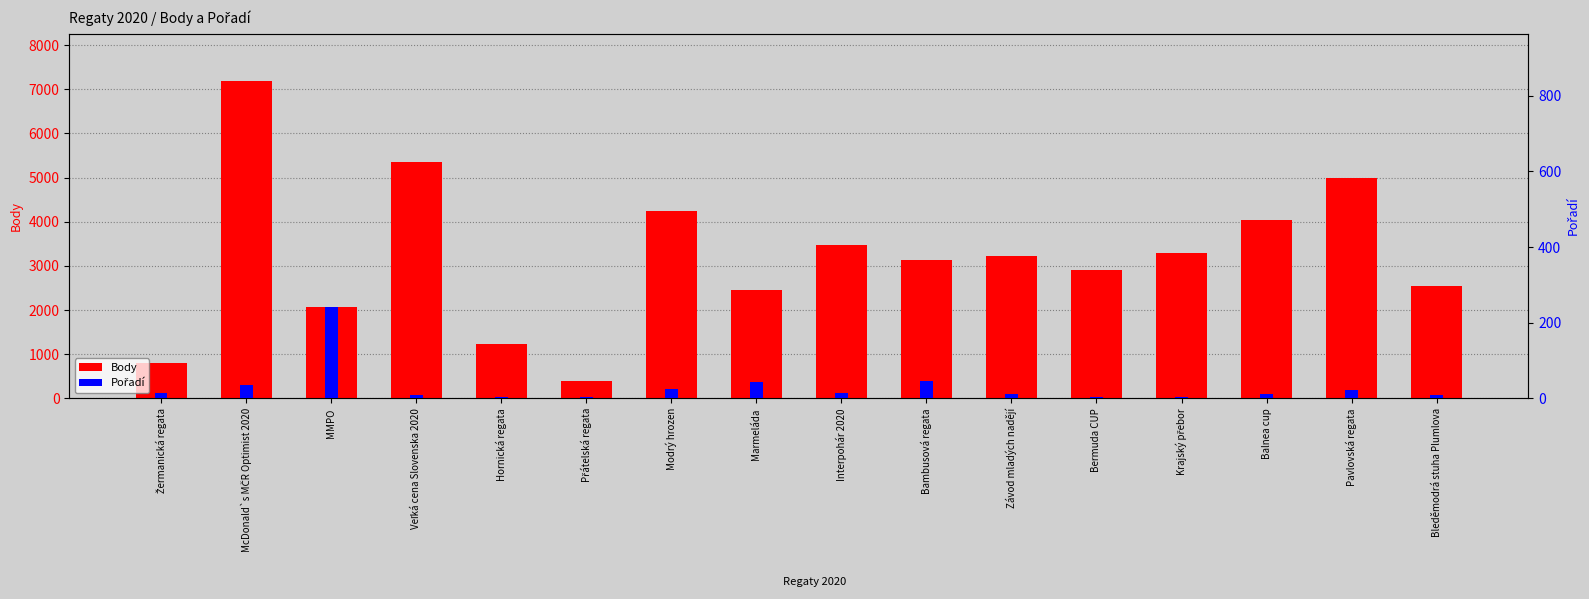

What is the value of the Body bar at the 15th from the left?

4990